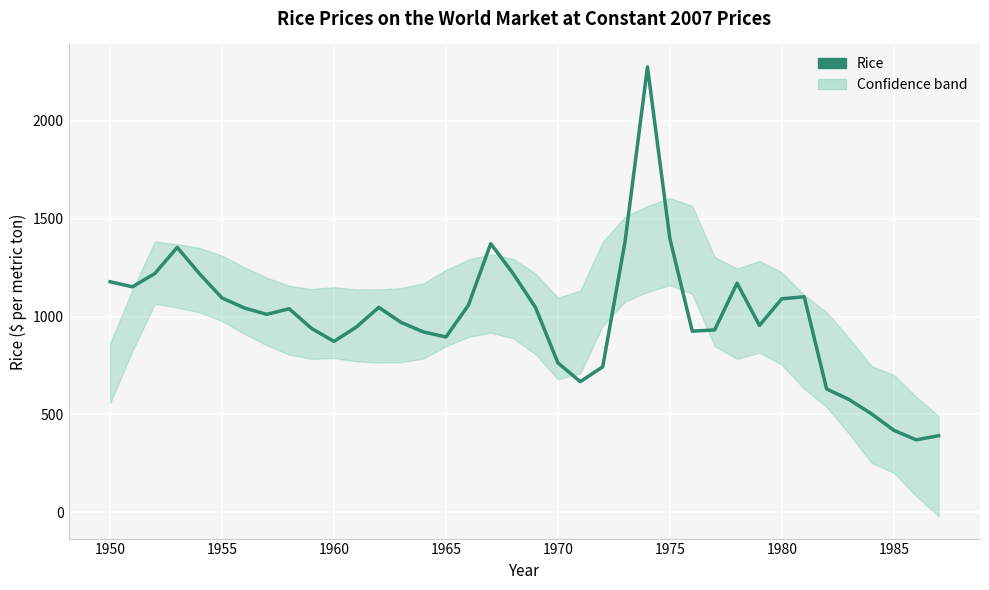

How many lines are shown in the chart?

1